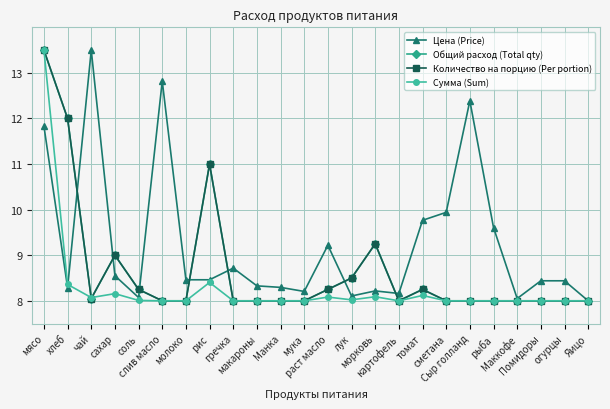

Does the chart have visible grid lines?

Yes